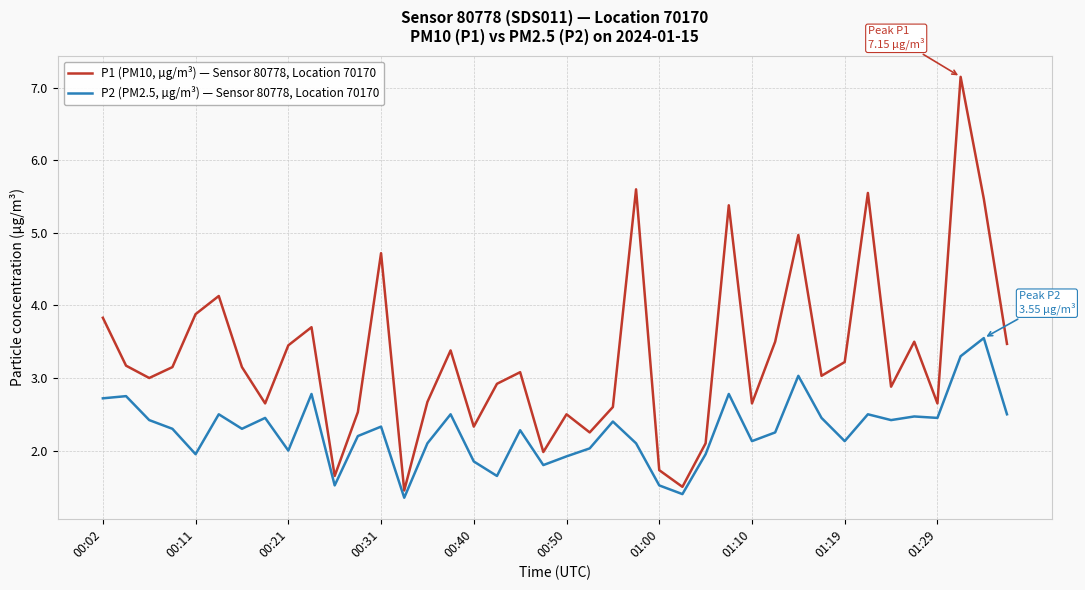

Which series has the largest total across all categories?

P1 (PM10, µg/m³) — Sensor 80778, Location 70170